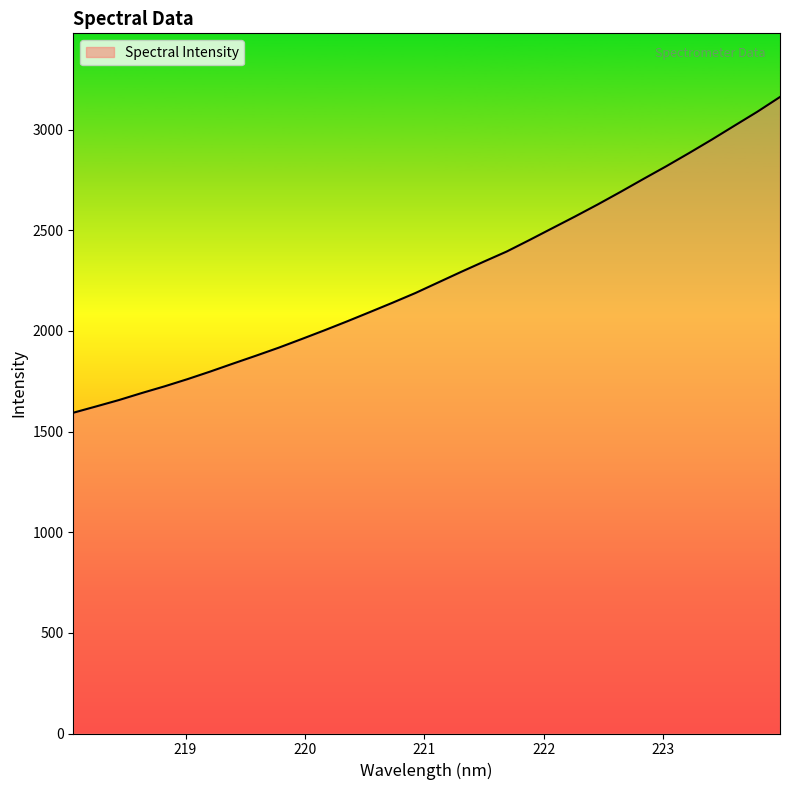

How many lines are shown in the chart?

1